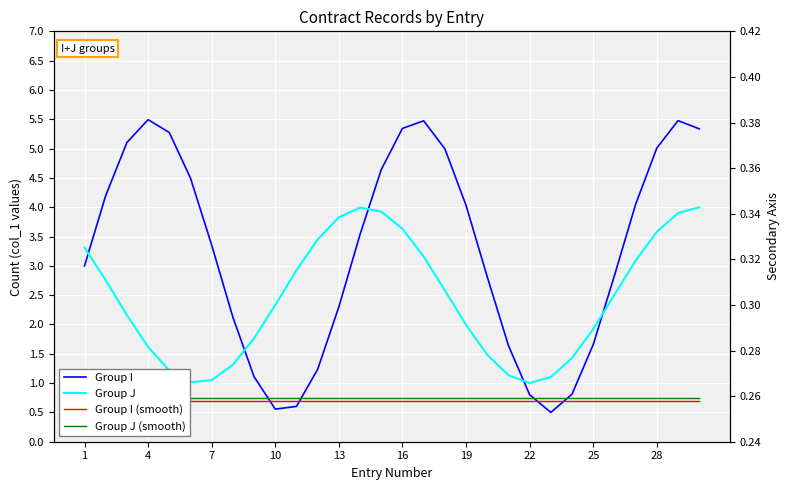

Is this an area chart (filled region under the line)?

No